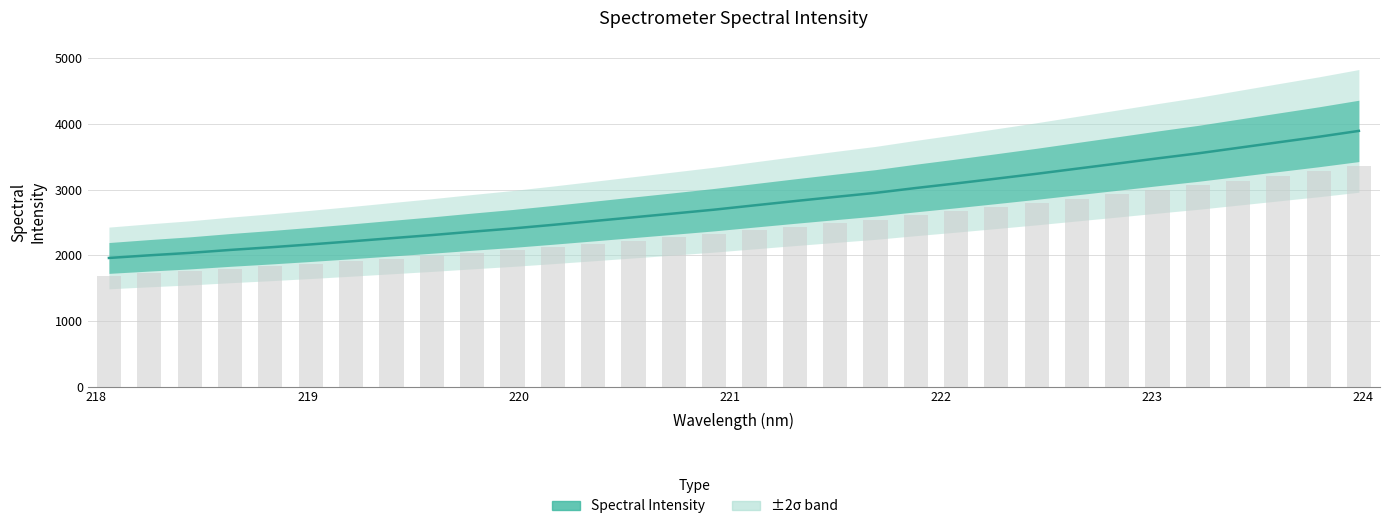

Reading left to right, extract all data points from this chart.

1958.6	1998.9	2035.8	2080.7	2121.2	2165.0	2211.5	2259.8	2307.2	2358.7	2407.9	2462.9	2520.2	2578.0	2635.8	2694.3	2760.0	2825.0	2888.2	2949.9	3024.0	3094.0	3166.8	3240.8	3318.9	3396.5	3475.5	3551.6	3635.9	3720.5	3804.2	3894.4